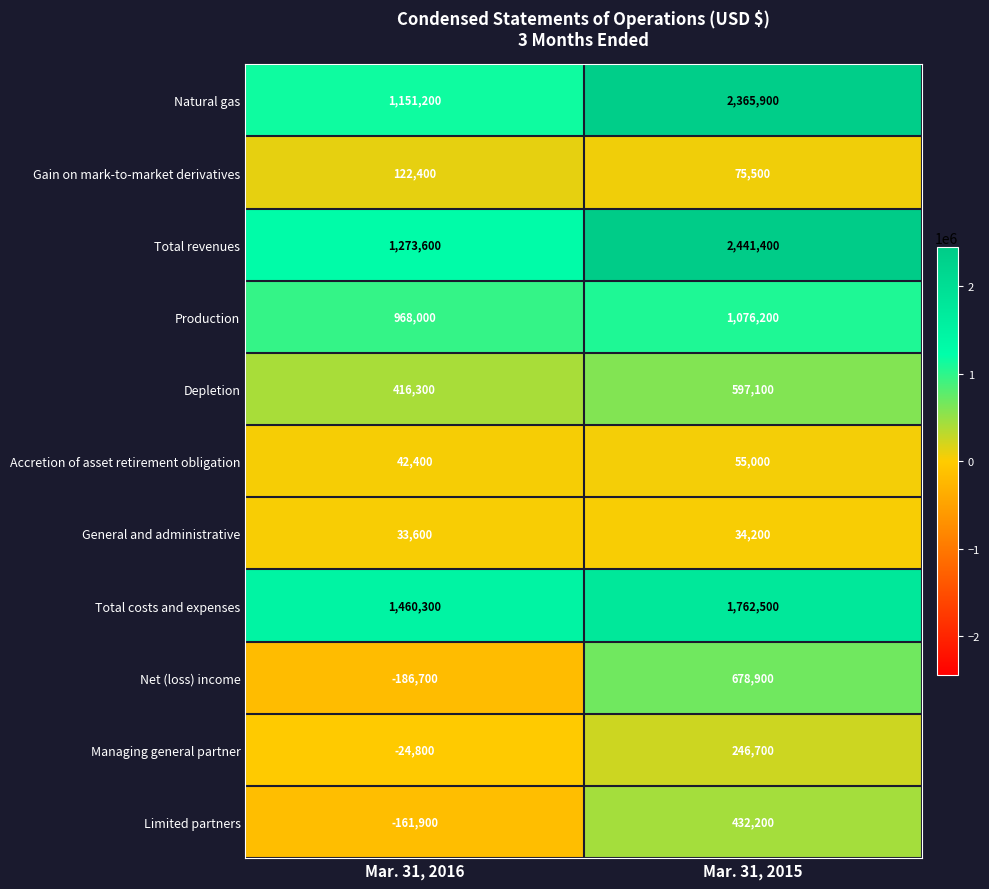

True or false: General and administrative has a value of 34200 at Mar. 31, 2015.

True